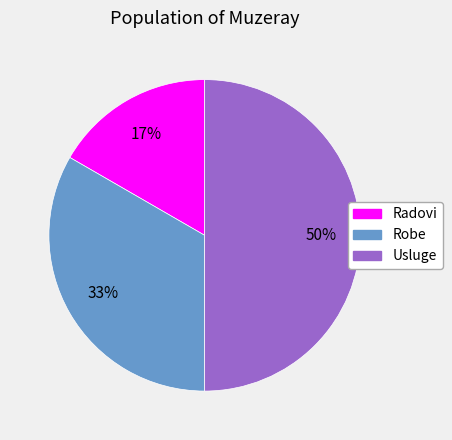

How many segments does this pie chart have?

3